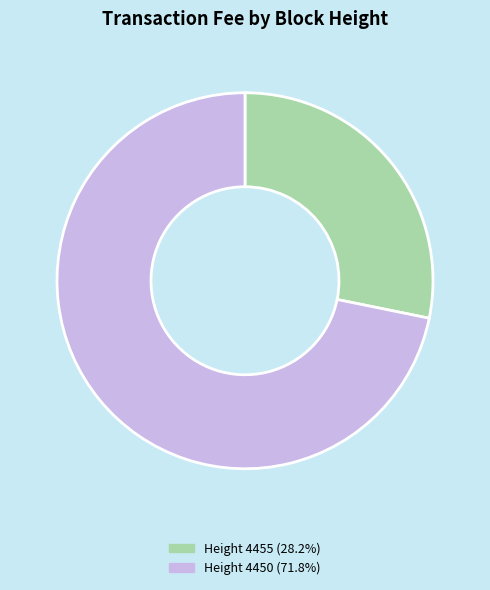

Count the number of slices in the pie.

2